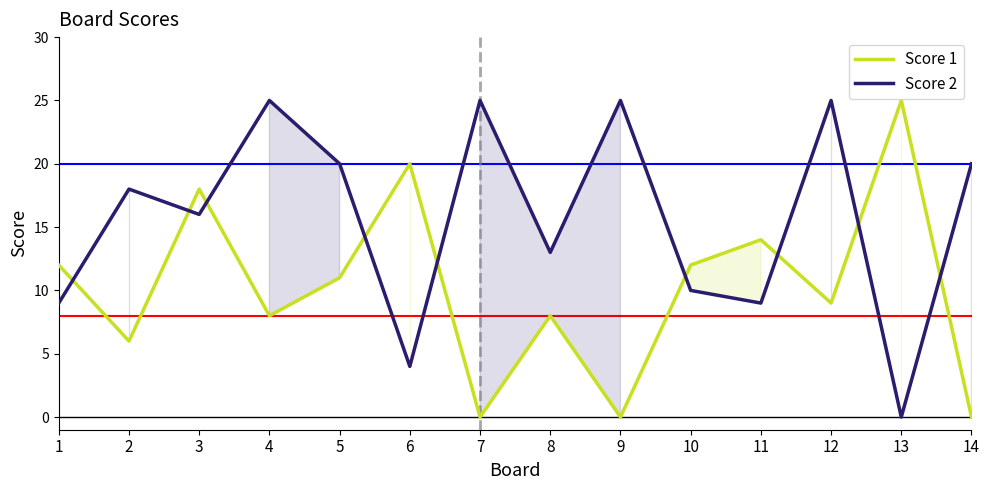

True or false: Score 2 has a value of 8 at 14.

False